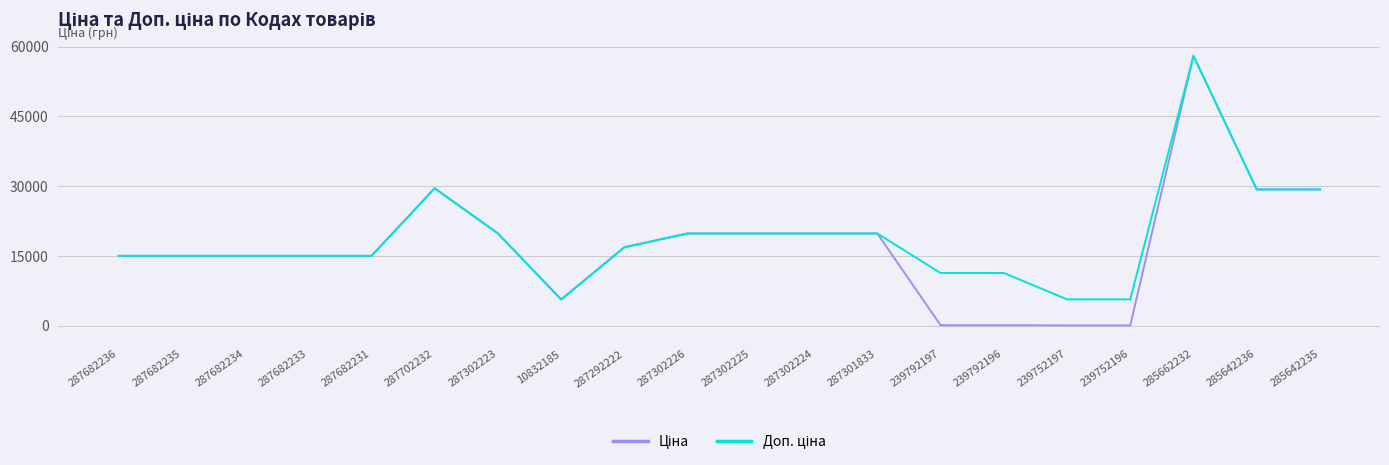

How many categories are shown in the chart?

20